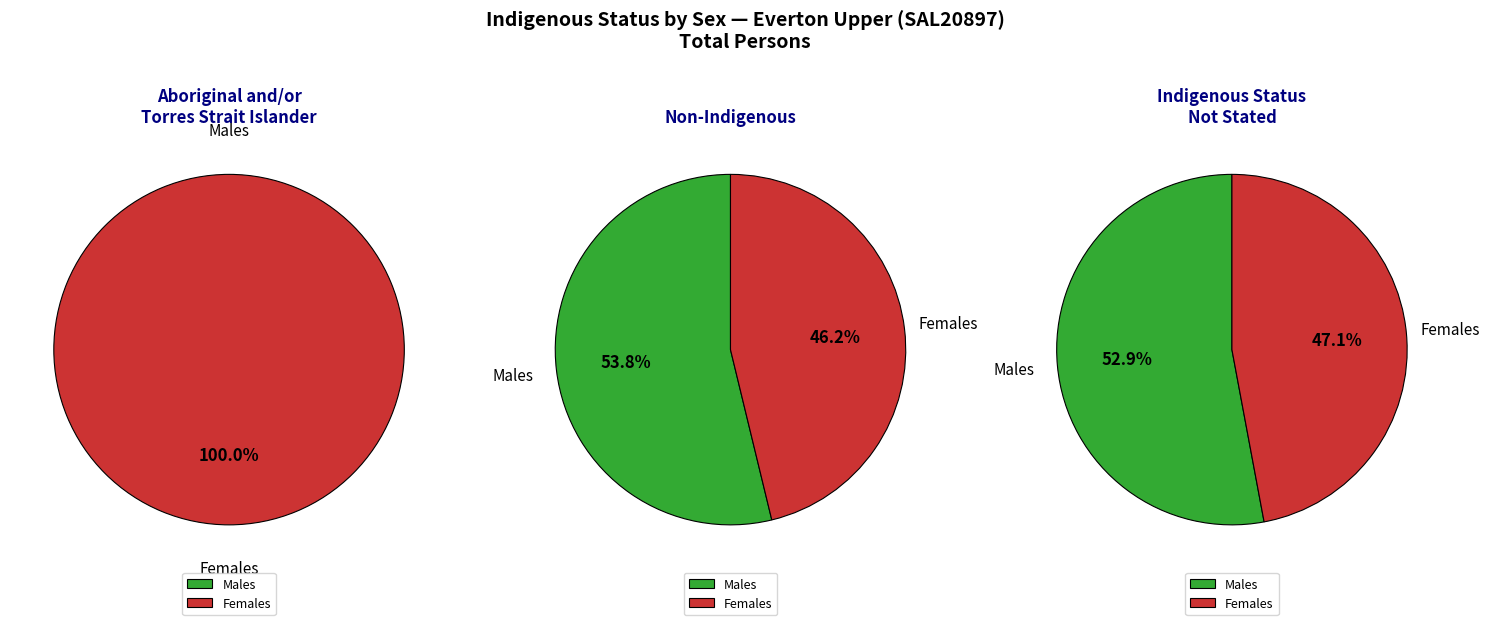

Approximately how many times larger is the value at Aboriginal and/or Torres Strait Islander compared to Indigenous status not stated?

0.2